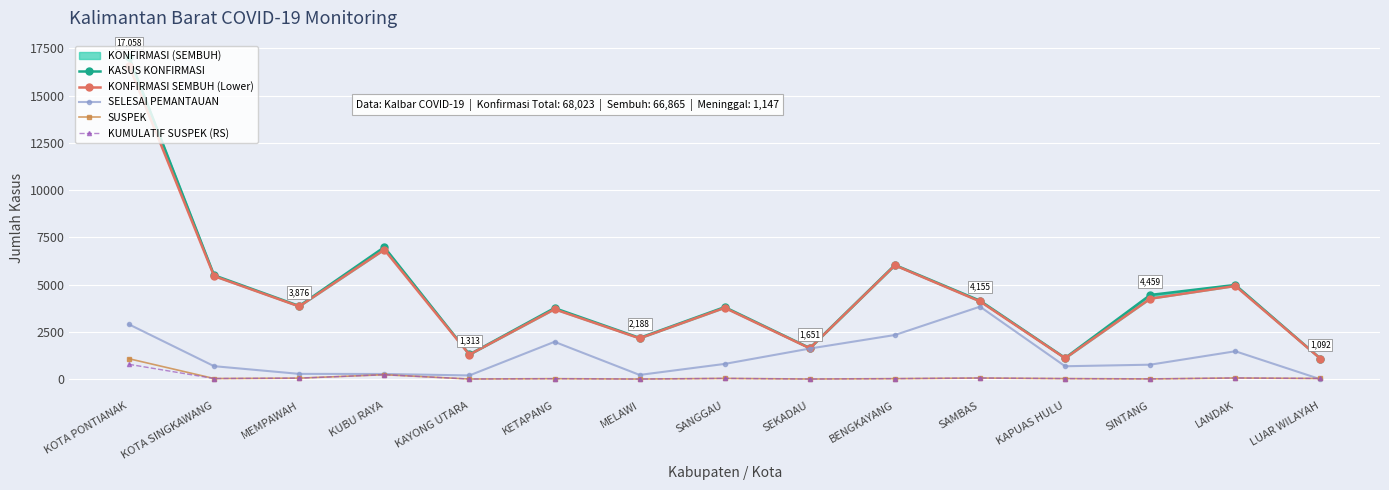

The KONFIRMASI SEMBUH (Lower) series shows 537 at MELAWI. True or false?

False